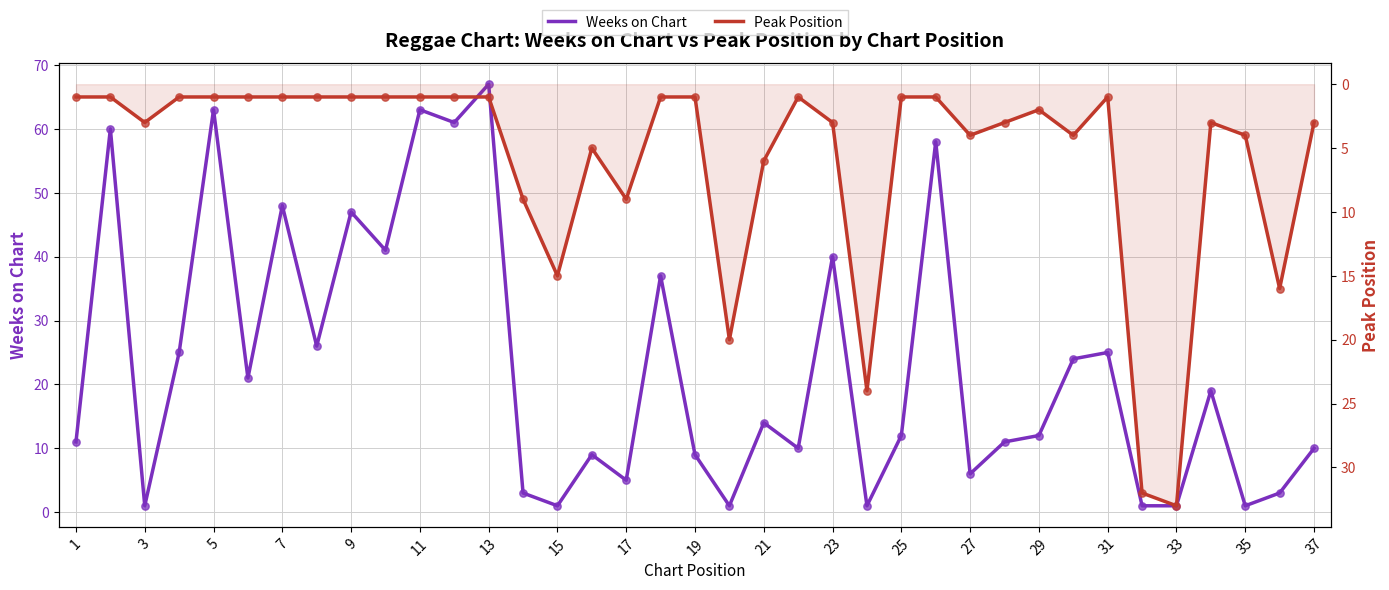

Which series has the widest spread of Y values?

Weeks on Chart